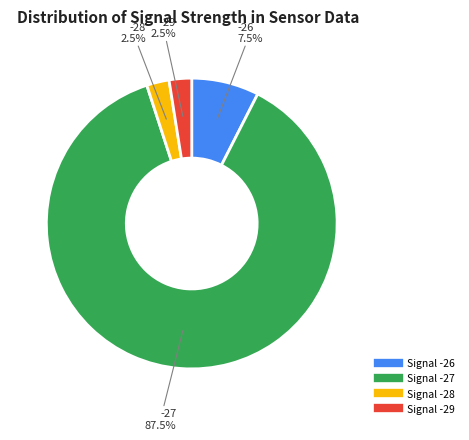

Is there a majority slice in this chart?

Yes